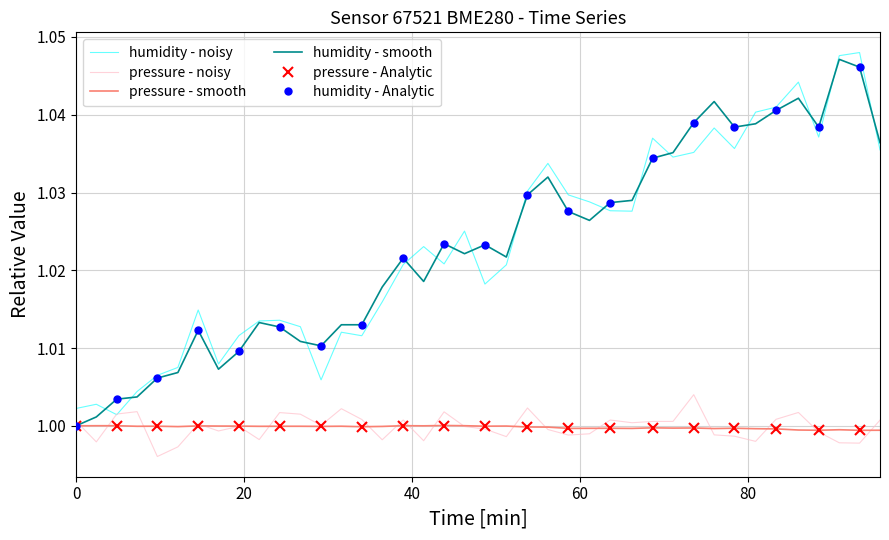

How many categories are shown in the chart?

40